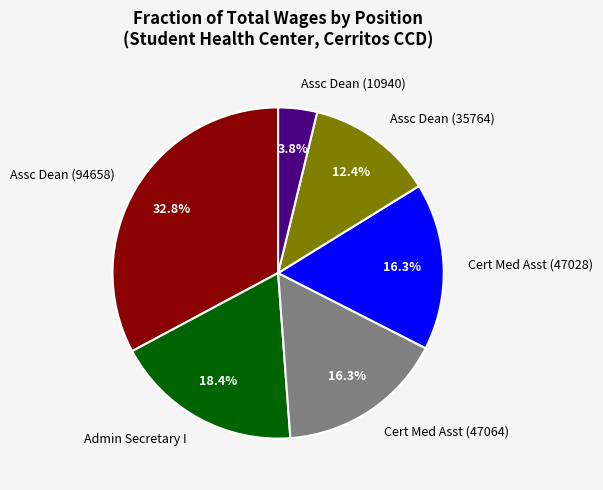

Which slice is the smallest?

Assc Dean (10940)